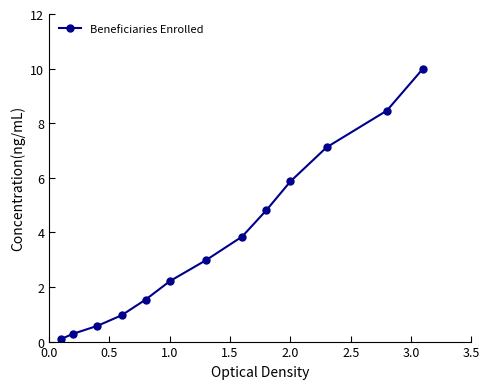

What is the value of the 5th point from the left?

1.5